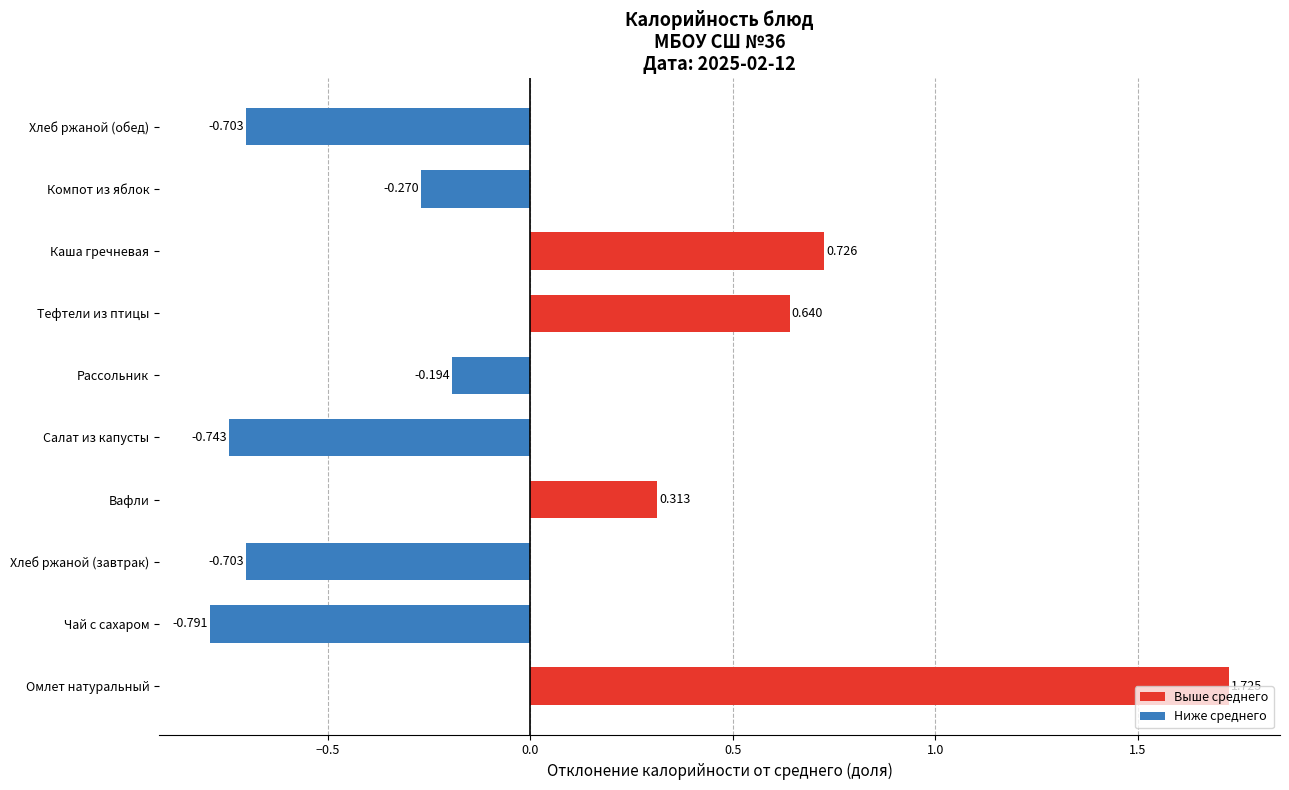

Which category has the lowest value across all series?

Чай с сахаром